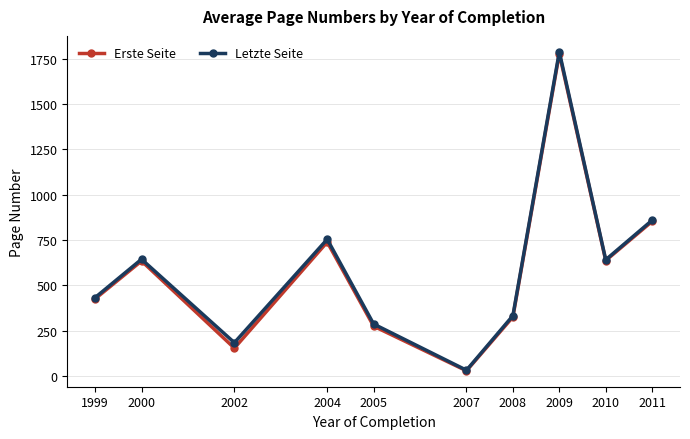

What is the total value across all series at 2010?

1276.9